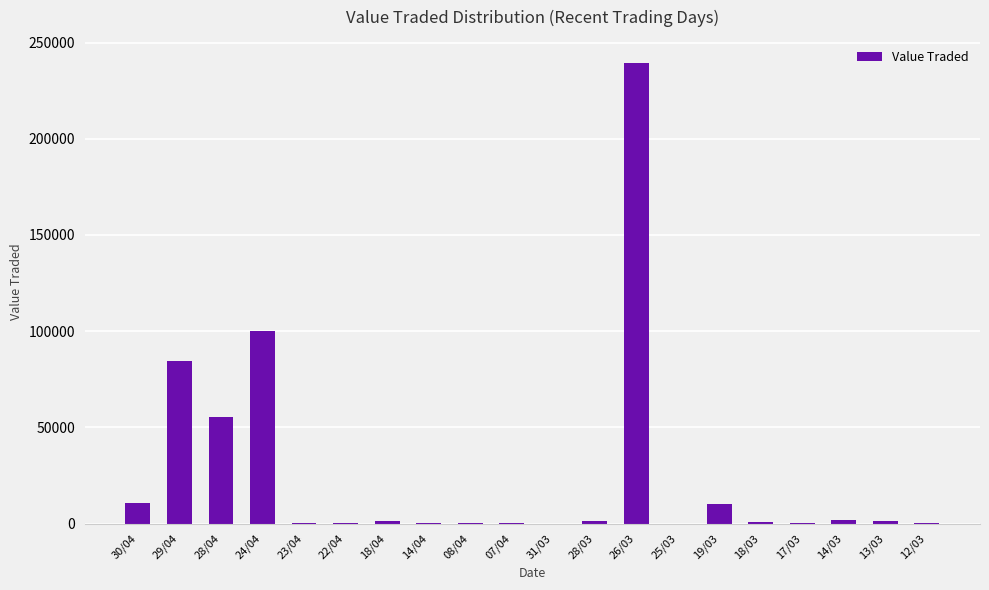

Which has a higher value, 30/04 or 17/03?

30/04